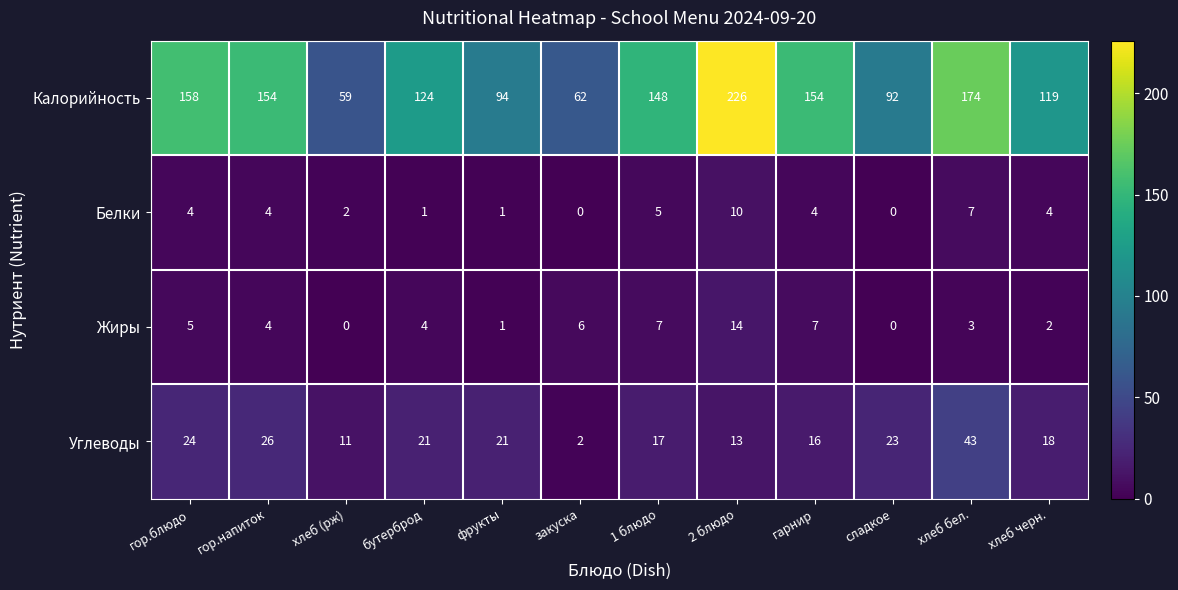

Rank the series at хлеб черн. from highest to lowest value.

Калорийность, Углеводы, Белки, Жиры